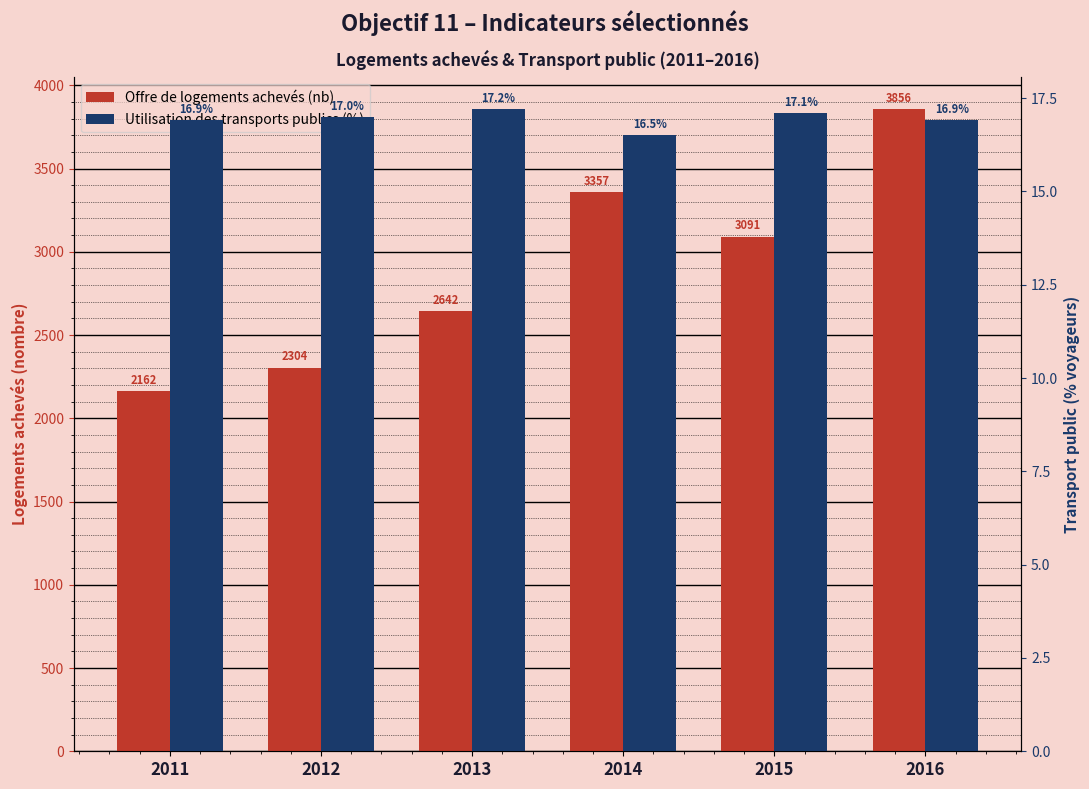

What is the difference between the highest and lowest values at 2013?

2624.8